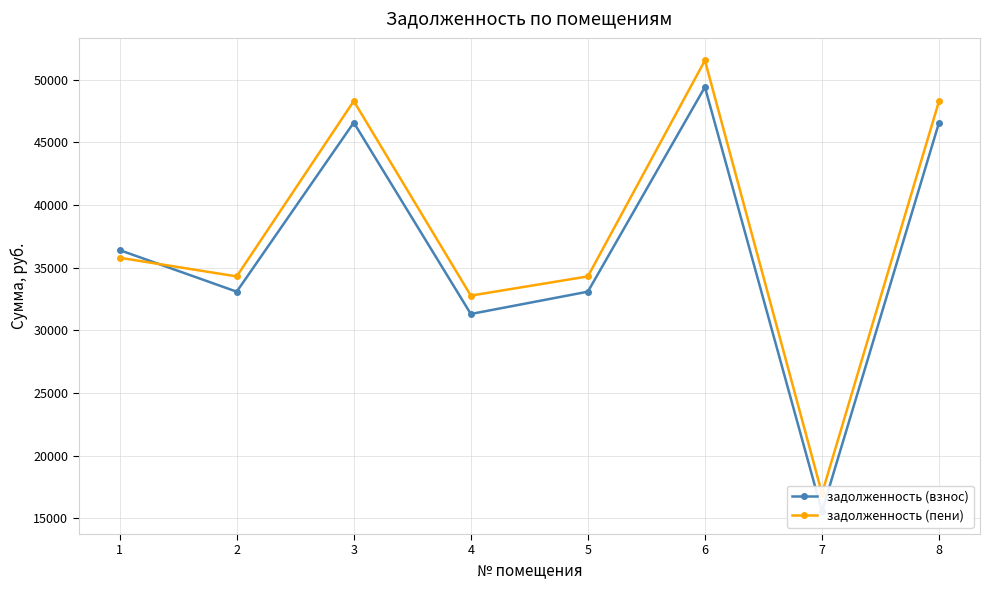

Where is the first local maximum for задолженность (пени)?

3